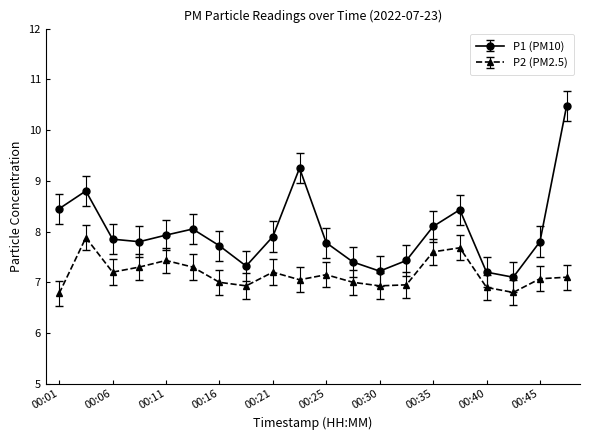

Count the number of data series in this chart.

2